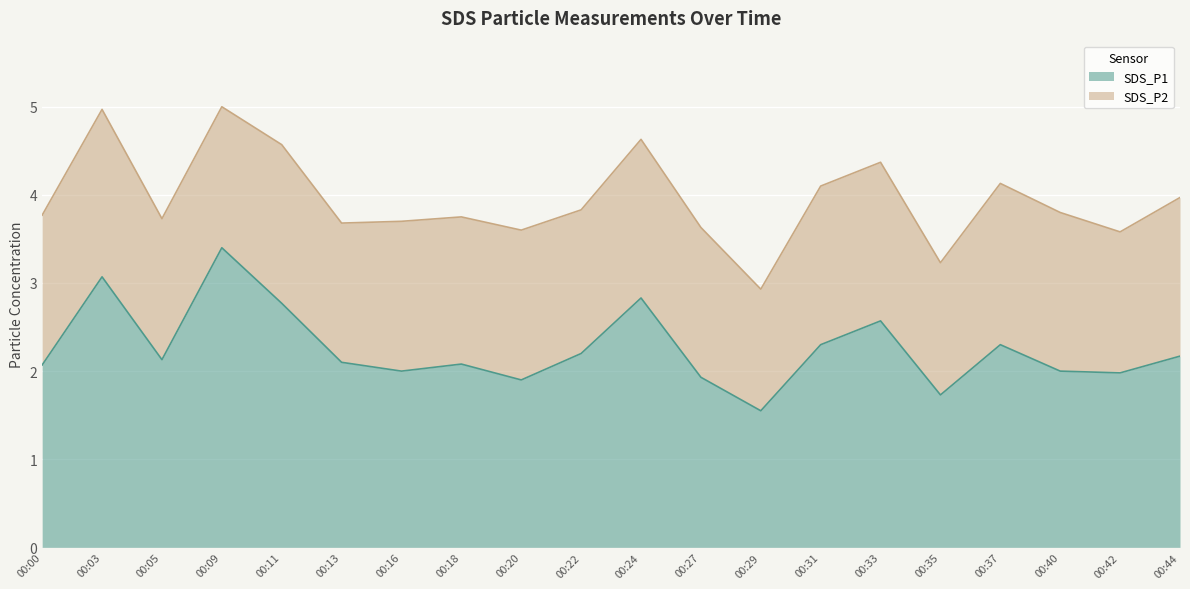

At which label is the value closest to 2?

00:16